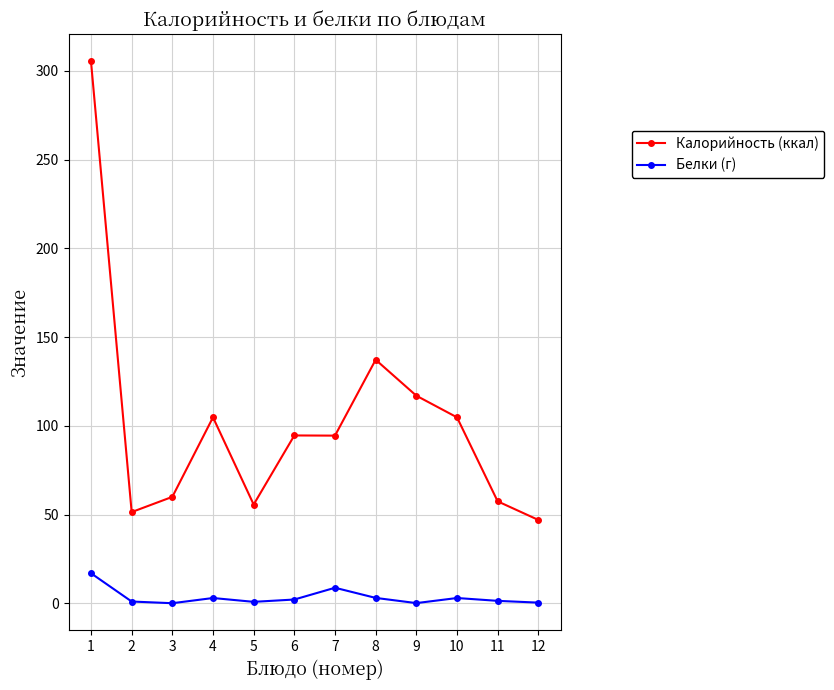

What is the difference between the second highest and minimum values in the Белки (г) series?

8.7